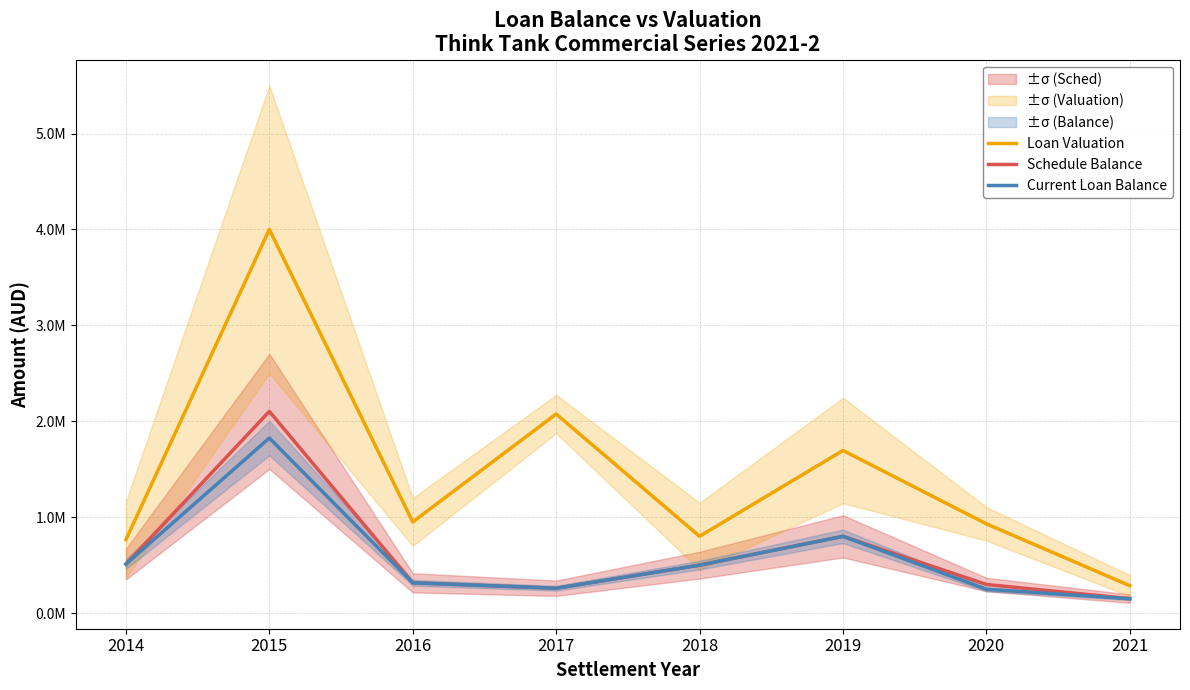

Reading right to left, transcribe all the data shown in this chart.

Loan Valuation: 2021=285000.0	2020=930000.0	2019=1695000.0	2018=800000.0	2017=2075000.0	2016=950000.0	2015=4000000.0	2014=765000.0
Schedule Balance: 2021=150038.5	2020=297585.6	2019=799618.3	2018=499285.7	2017=258543.0	2016=315073.2	2015=2102632.1	2014=510307.0
Current Loan Balance: 2021=149029.4	2020=247585.6	2019=799618.3	2018=499285.7	2017=258543.0	2016=315073.2	2015=1824632.1	2014=510307.0